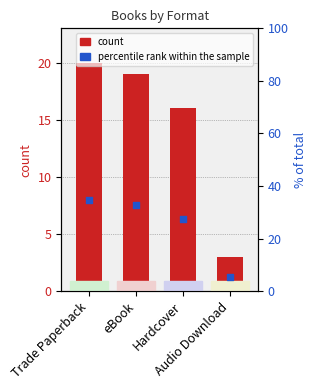

Is the value of count at Hardcover greater than the value of percentile rank within the sample at eBook?

No